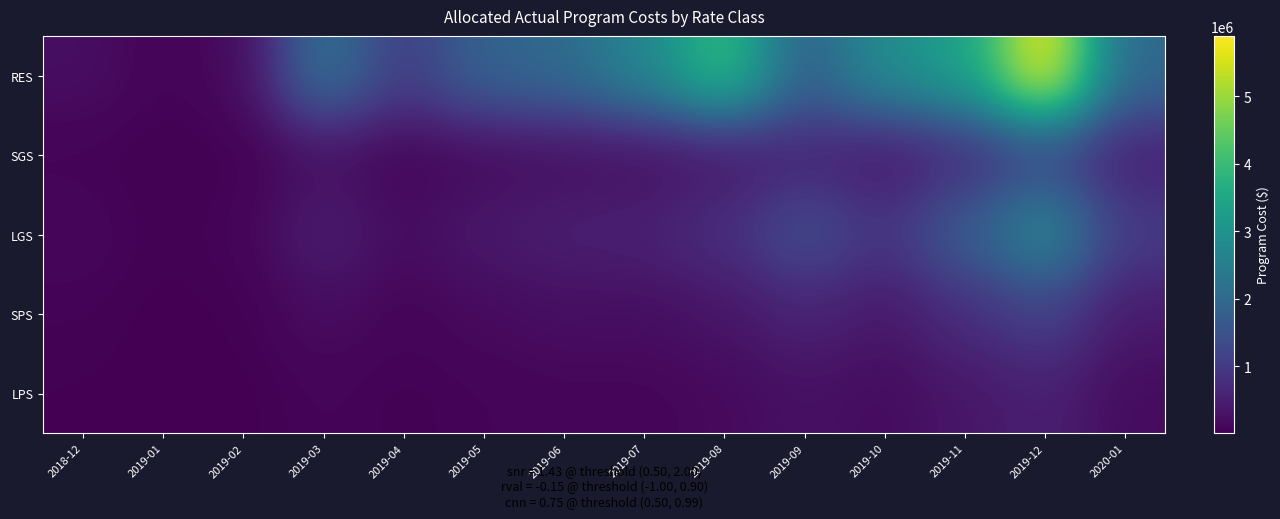

Rank the series by their maximum value, from lowest to highest.

LPS, SPS, SGS, LGS, RES